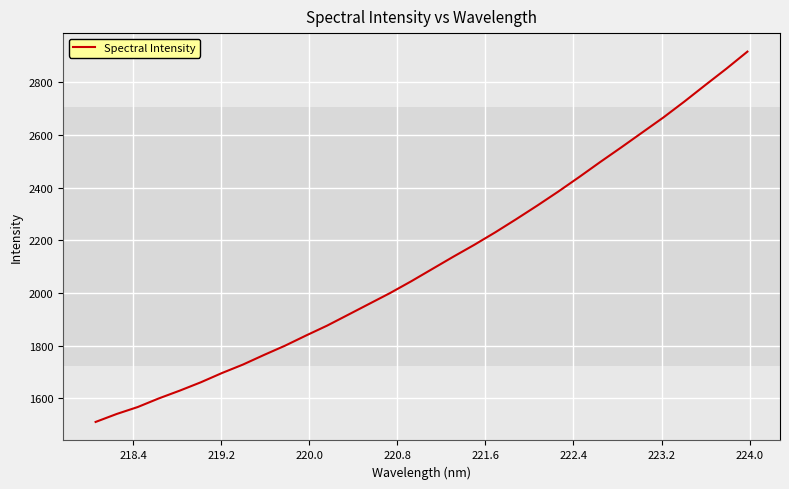

What is the difference between the maximum and minimum values?

1406.7